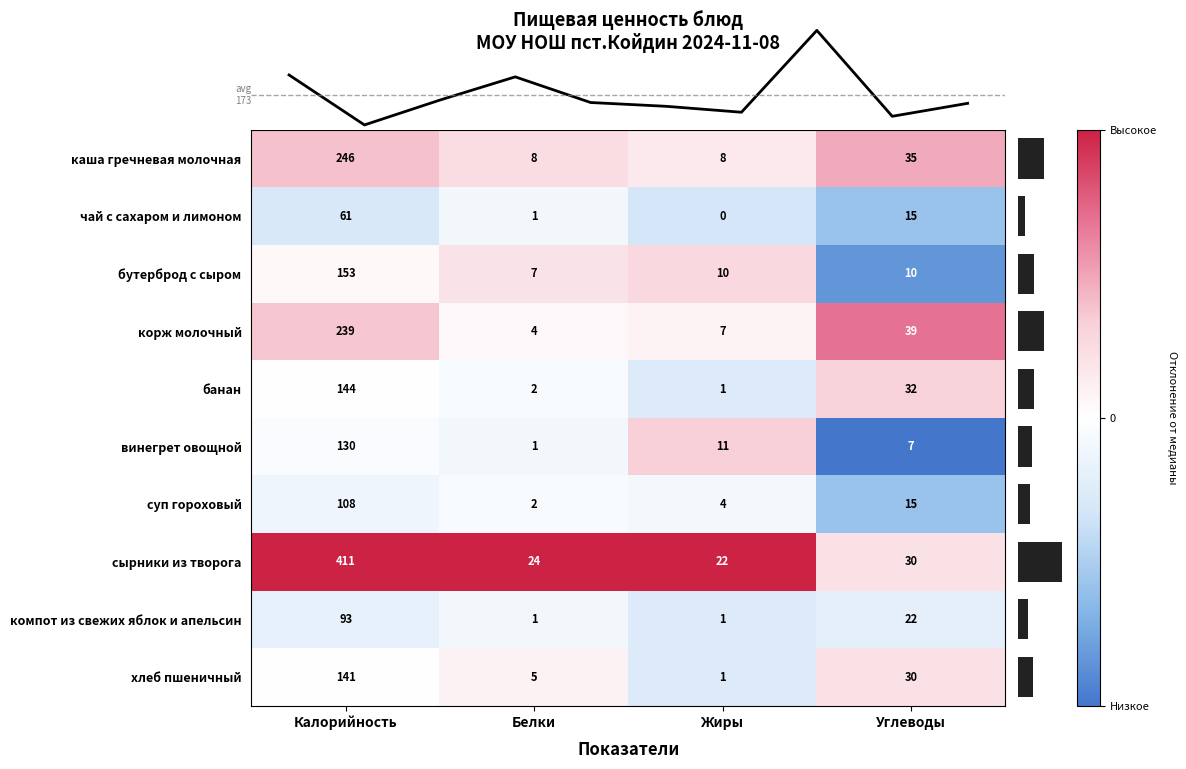

What is the average value of the суп гороховый series?

32